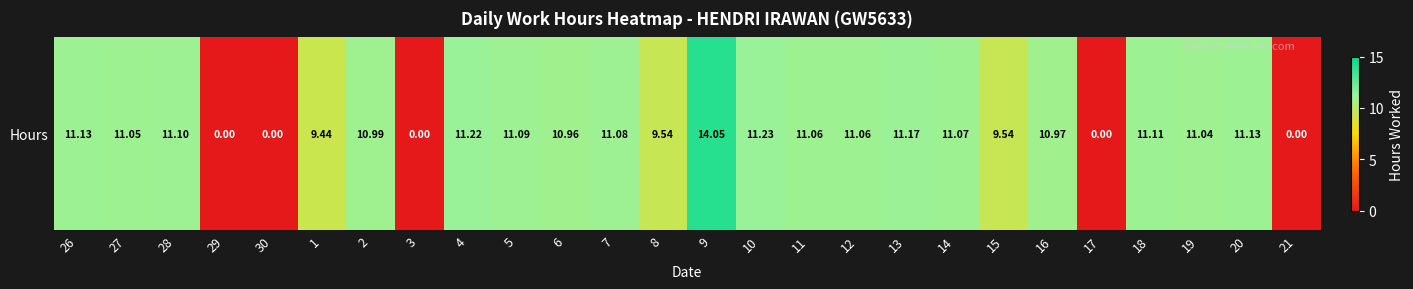

What is the sum of the values at 18 and 7?

22.2